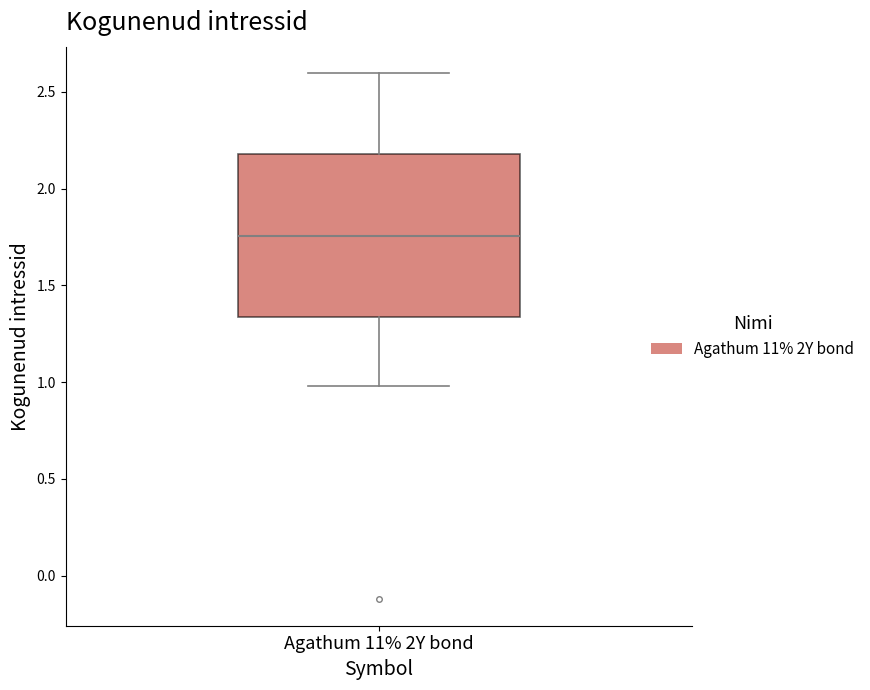

Transcribe this box plot: give where the median line is, the range the box spans, and where the two whiskers end, as read against the y-axis. The values are not printed on the chart, so give them approximately, as read against the axis.

median 1.75, box 1.35 to 2.20, whiskers 1.00 to 2.60